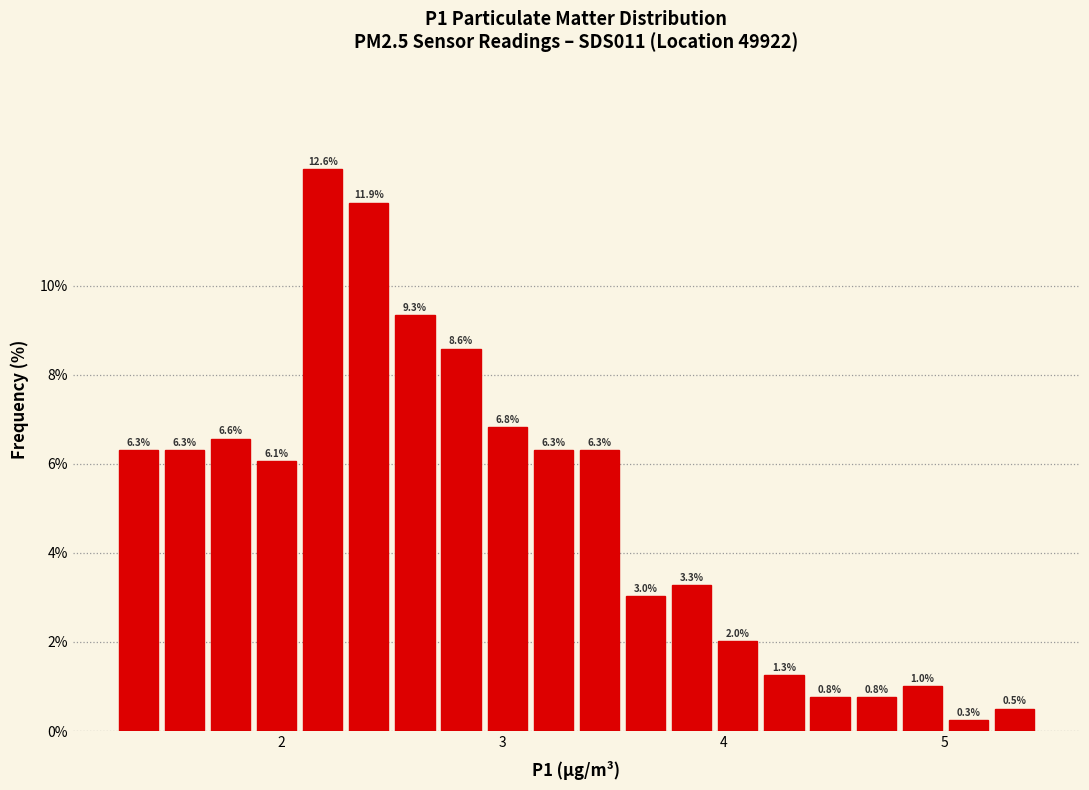

Around what value on the x-axis is the tallest bar? Give the approximate position of its centre, as read against the axis.

2.2